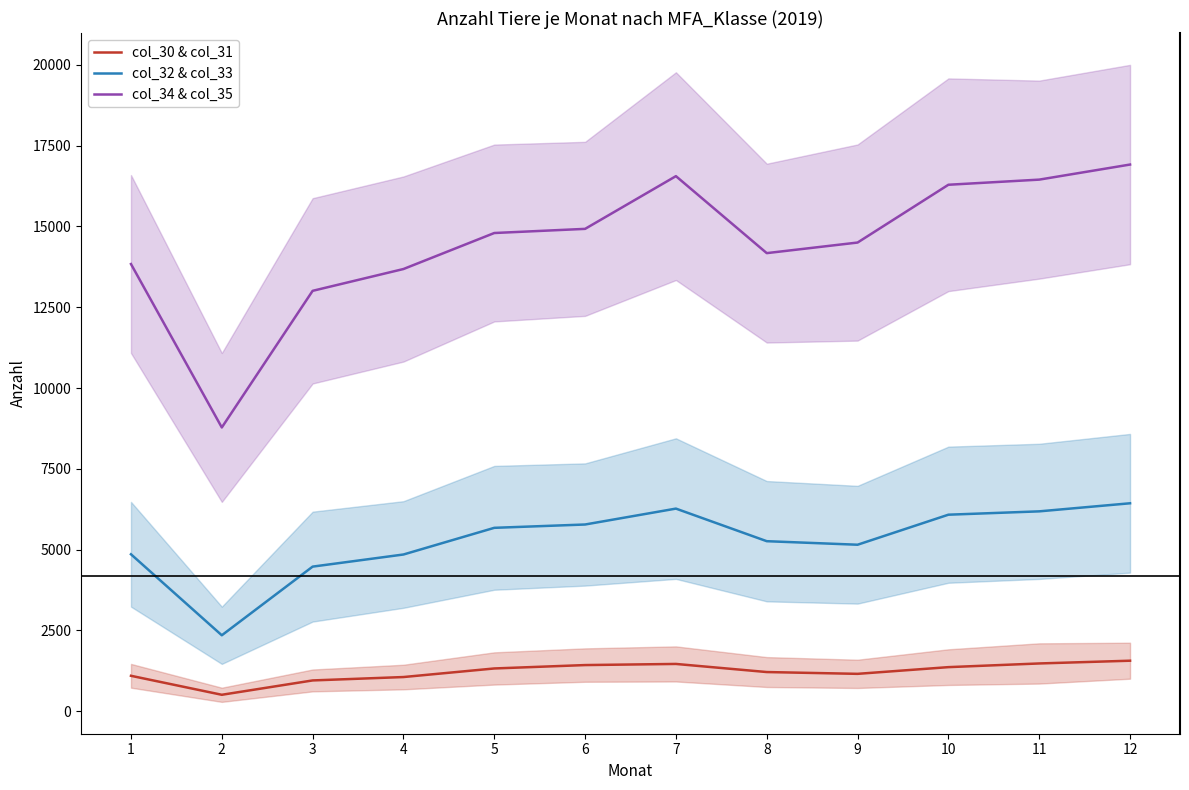

Which has a higher value, 6 or 11?

11